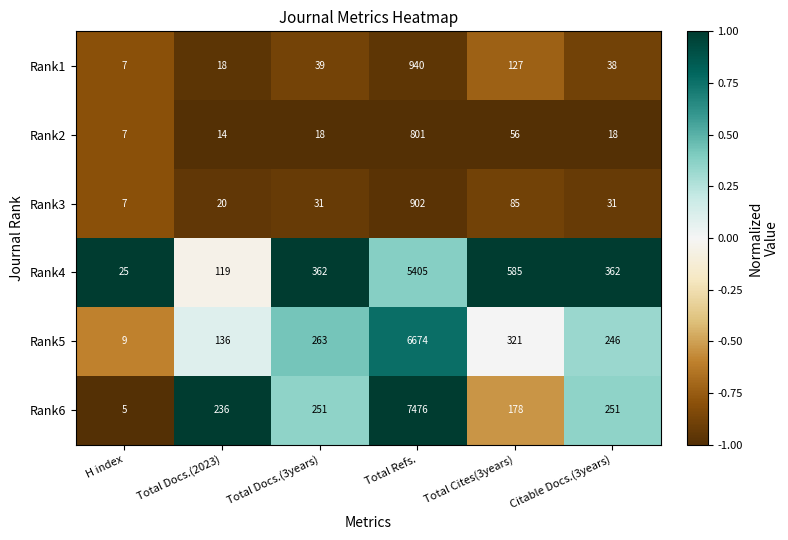

Is the value of Rank2 at H index greater than the value of Rank3 at Total Refs.?

No